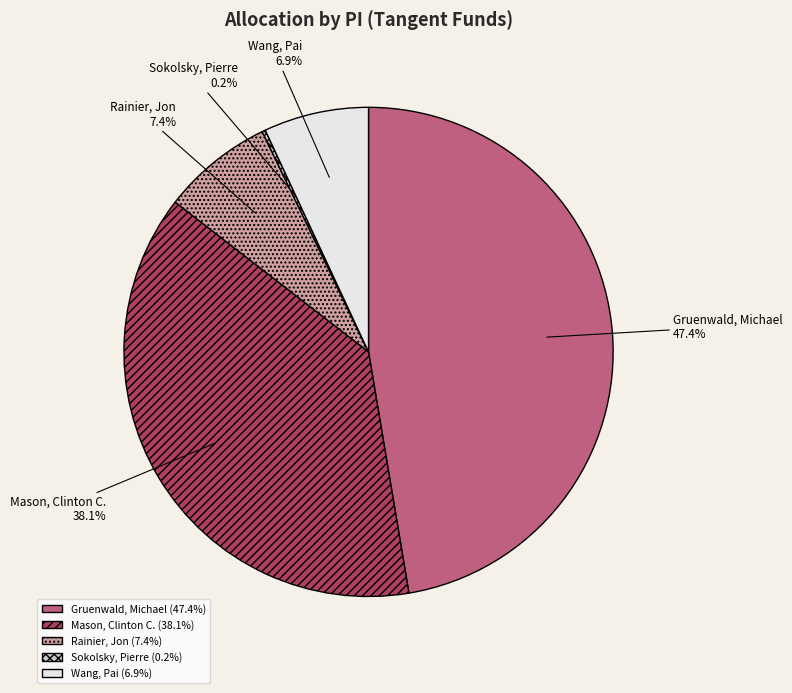

Between Wang, Pai and Mason, Clinton C., which is larger?

Mason, Clinton C.